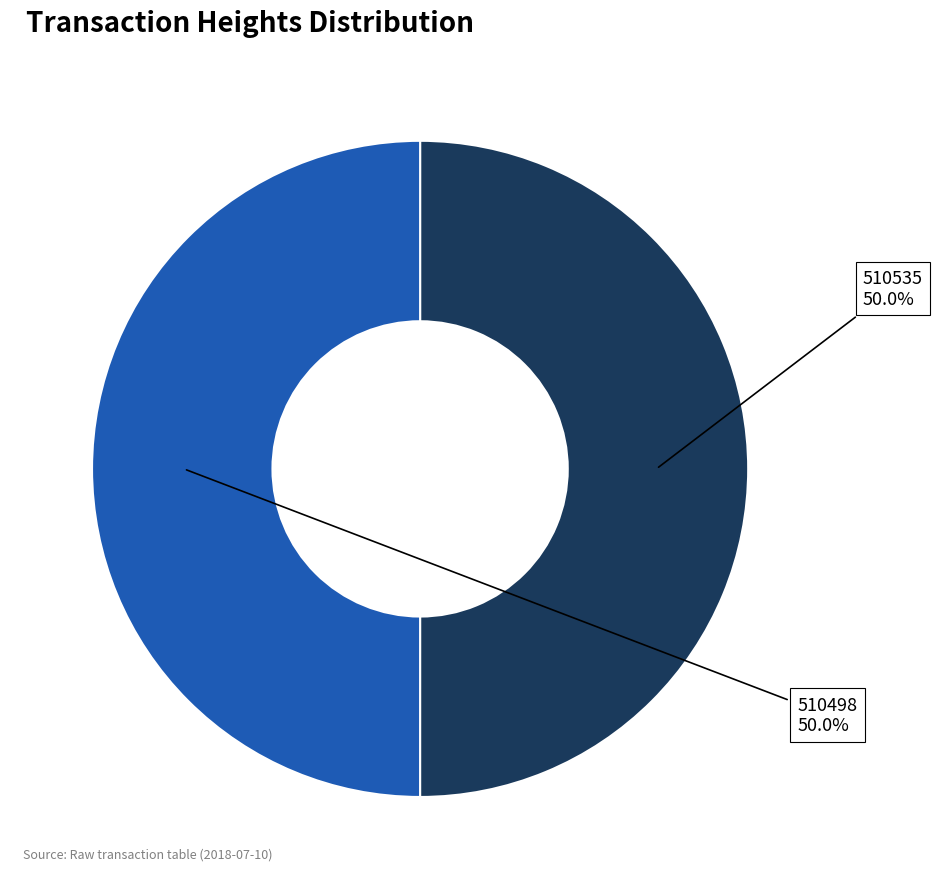

Which category accounts for the majority?

510535